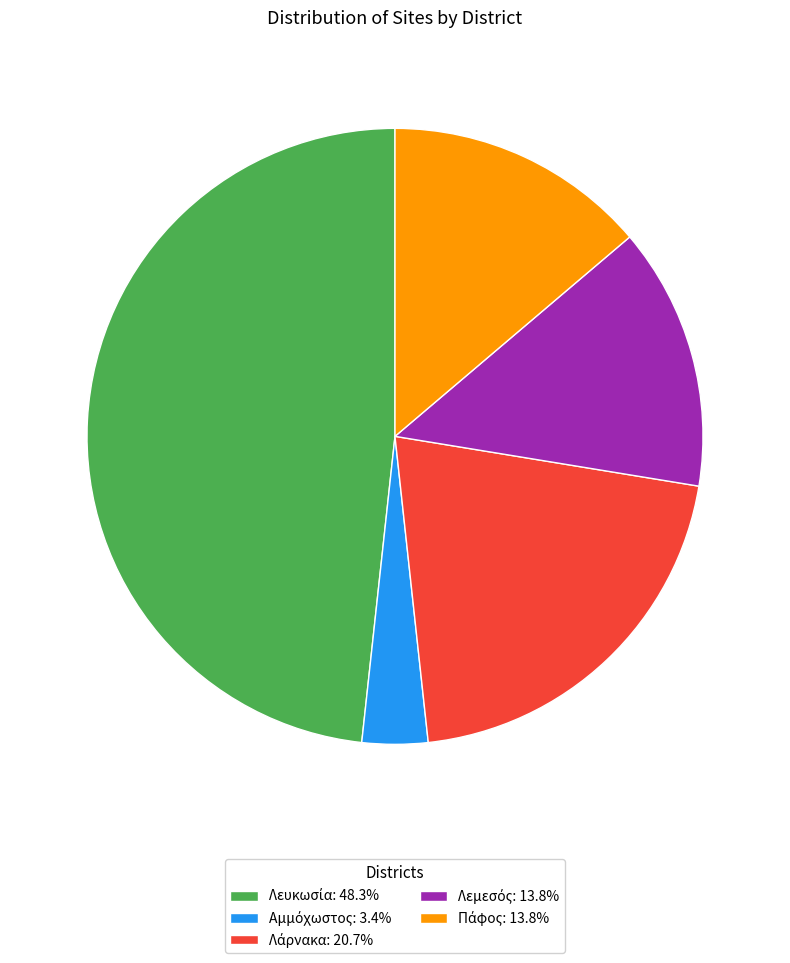

Is there a majority slice in this chart?

No